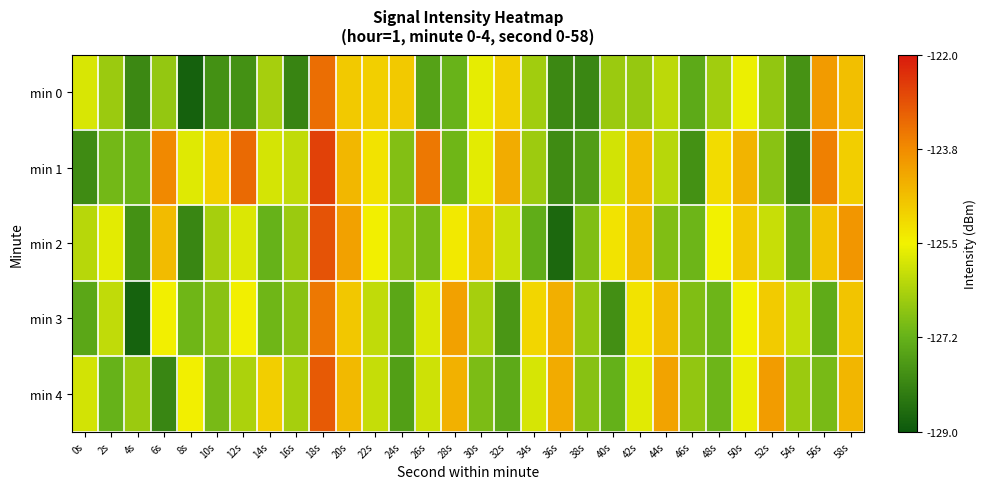

At how many categories does at least one series exceed -126?

25